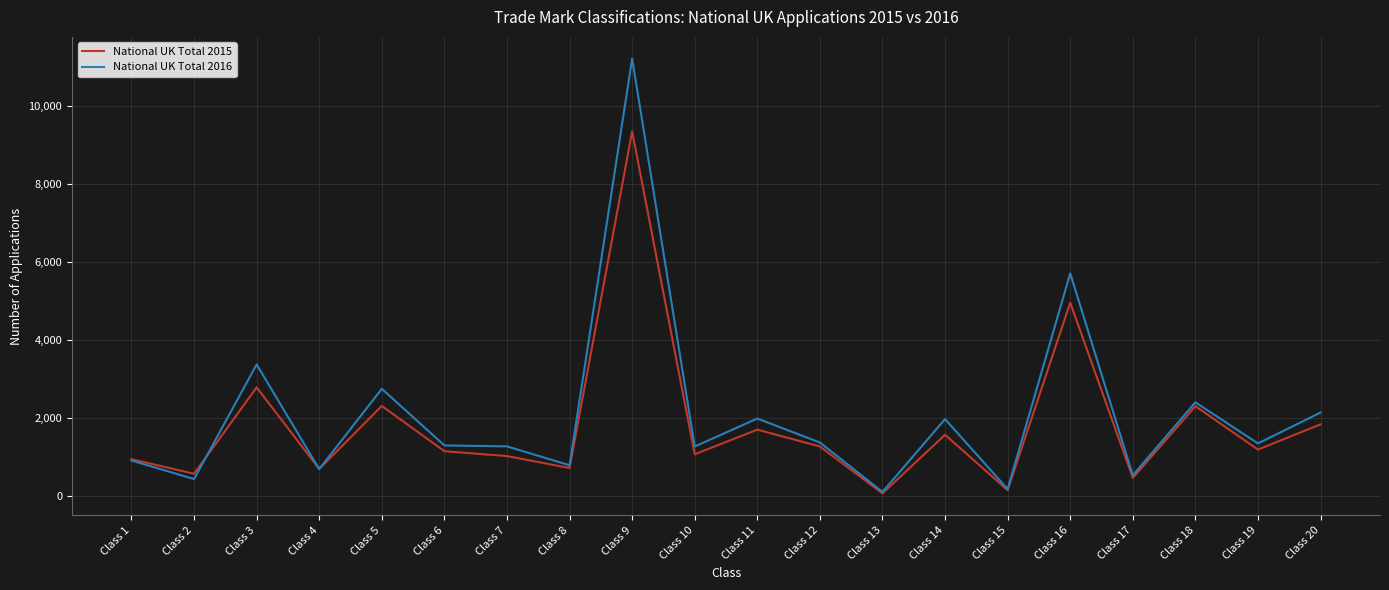

Rank the series by their maximum value, from highest to lowest.

National UK Total 2016, National UK Total 2015